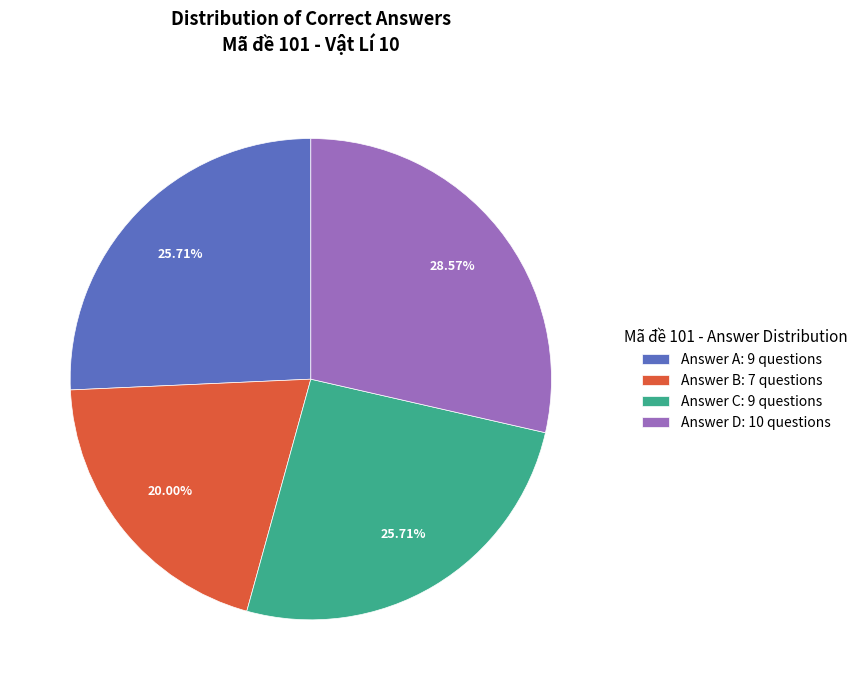

Do Answer B: 7 questions and Answer A: 9 questions together represent more than half of the pie?

No